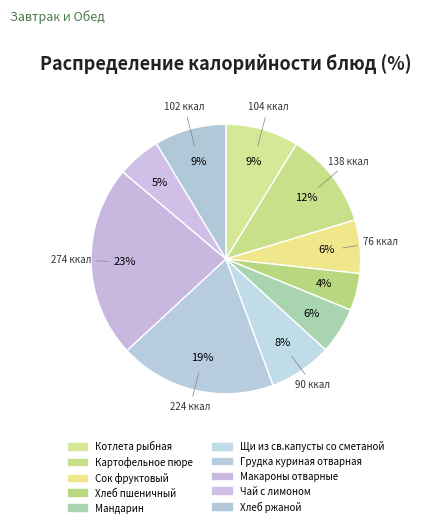

The Хлеб ржаной slice represents 3% of the pie. True or false?

False